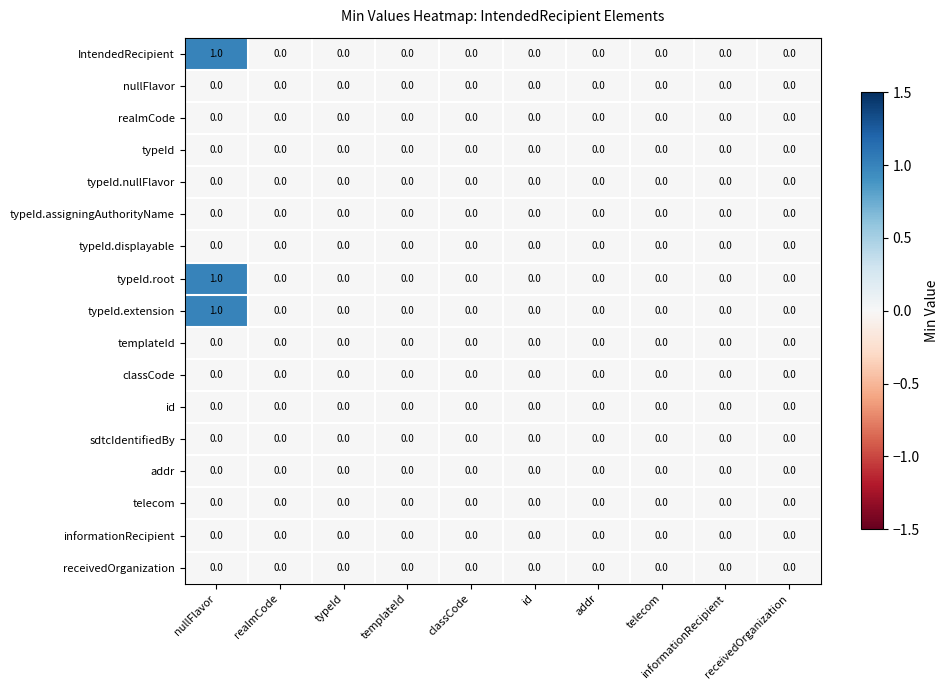

Which label corresponds to the largest value in the chart?

nullFlavor